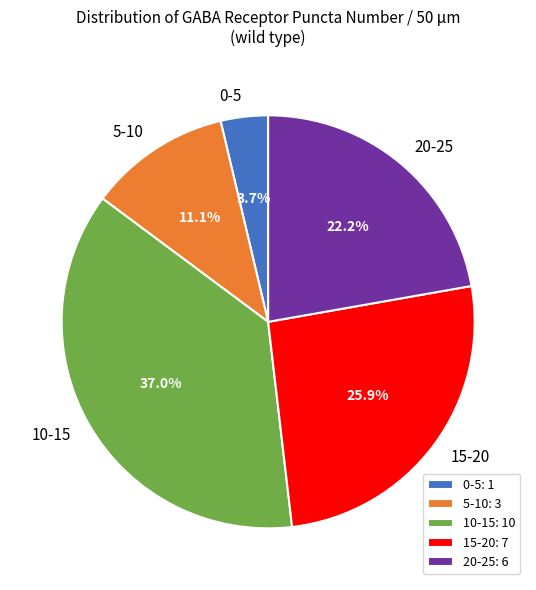

Is there any slice that represents more than half of the pie?

No